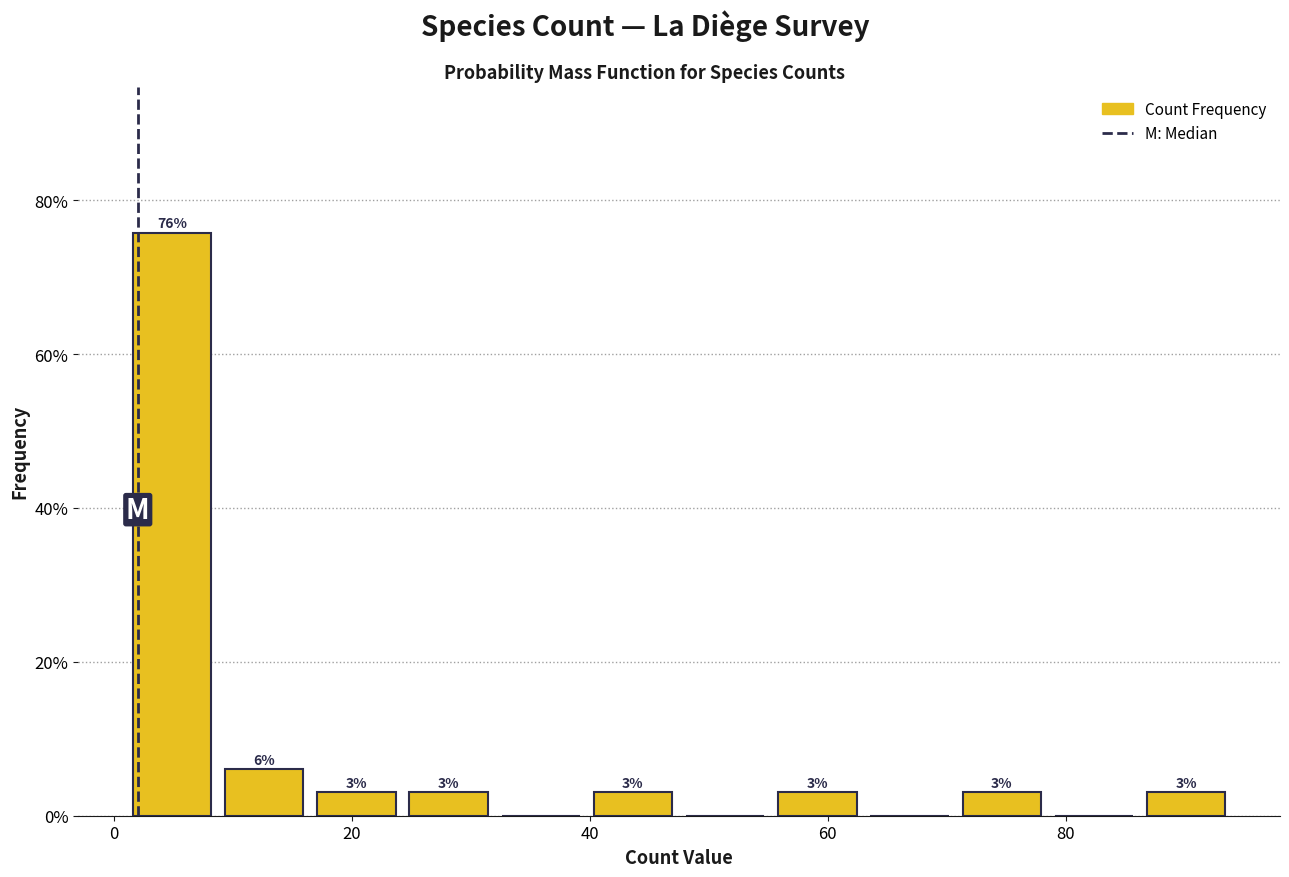

Read against the x-axis, roughly where is the centre of the tallest bar?

4